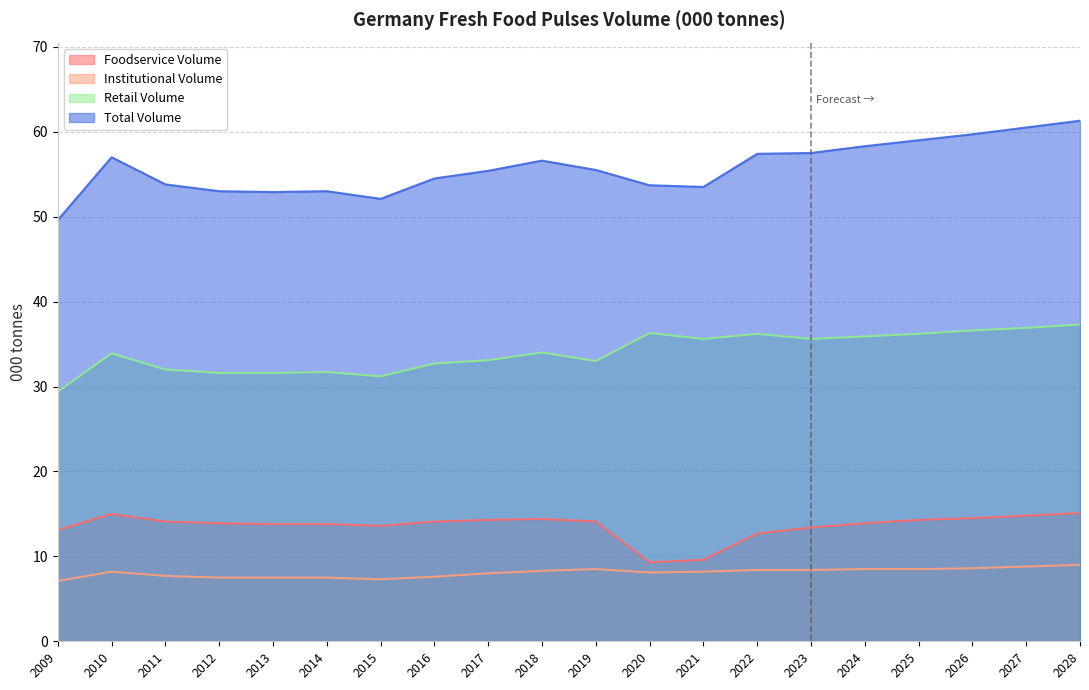

What is the smallest value displayed?

7.1